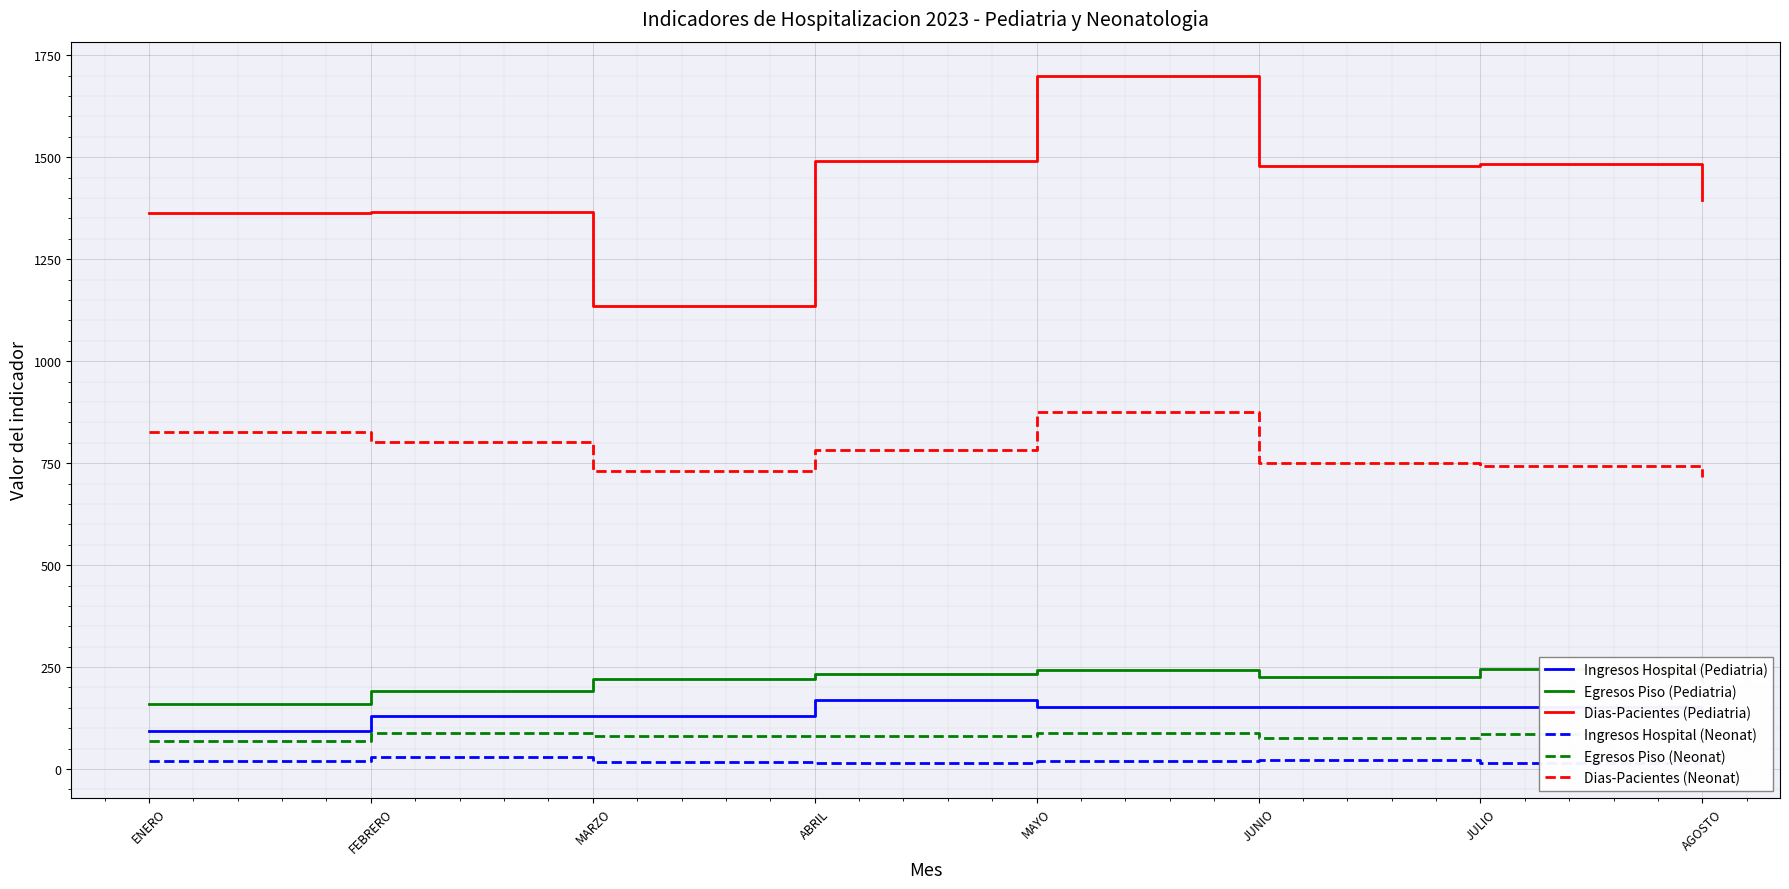

How many lines are shown in the chart?

6